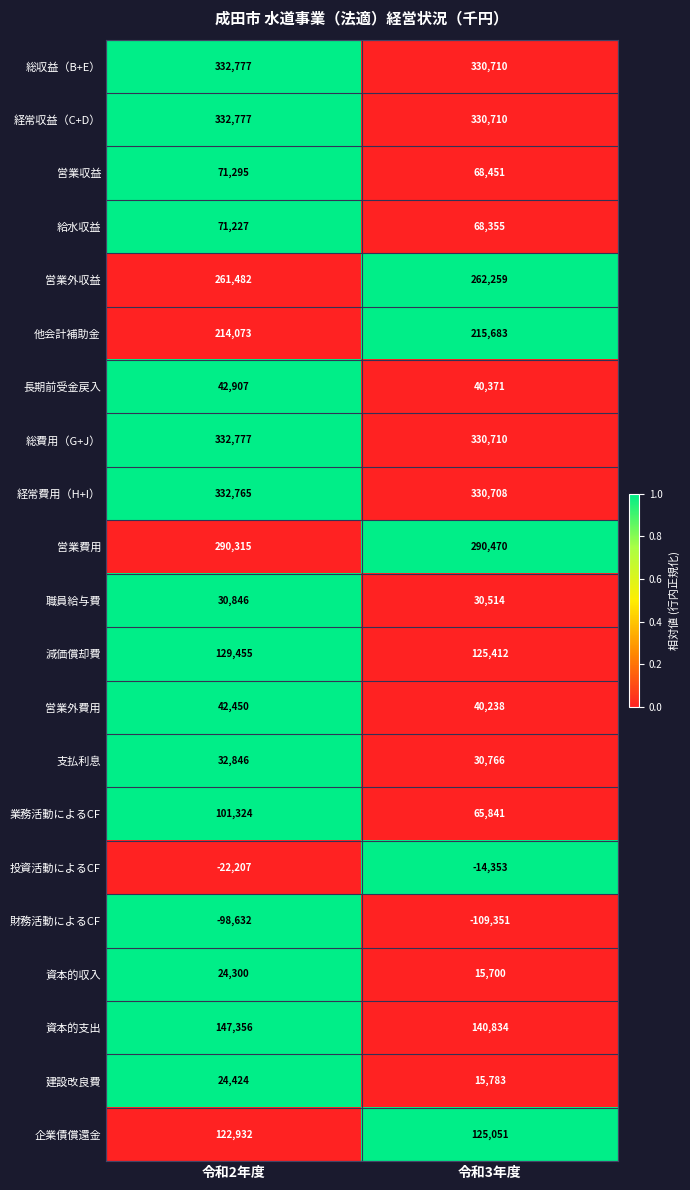

Which label corresponds to the largest value in the chart?

令和2年度